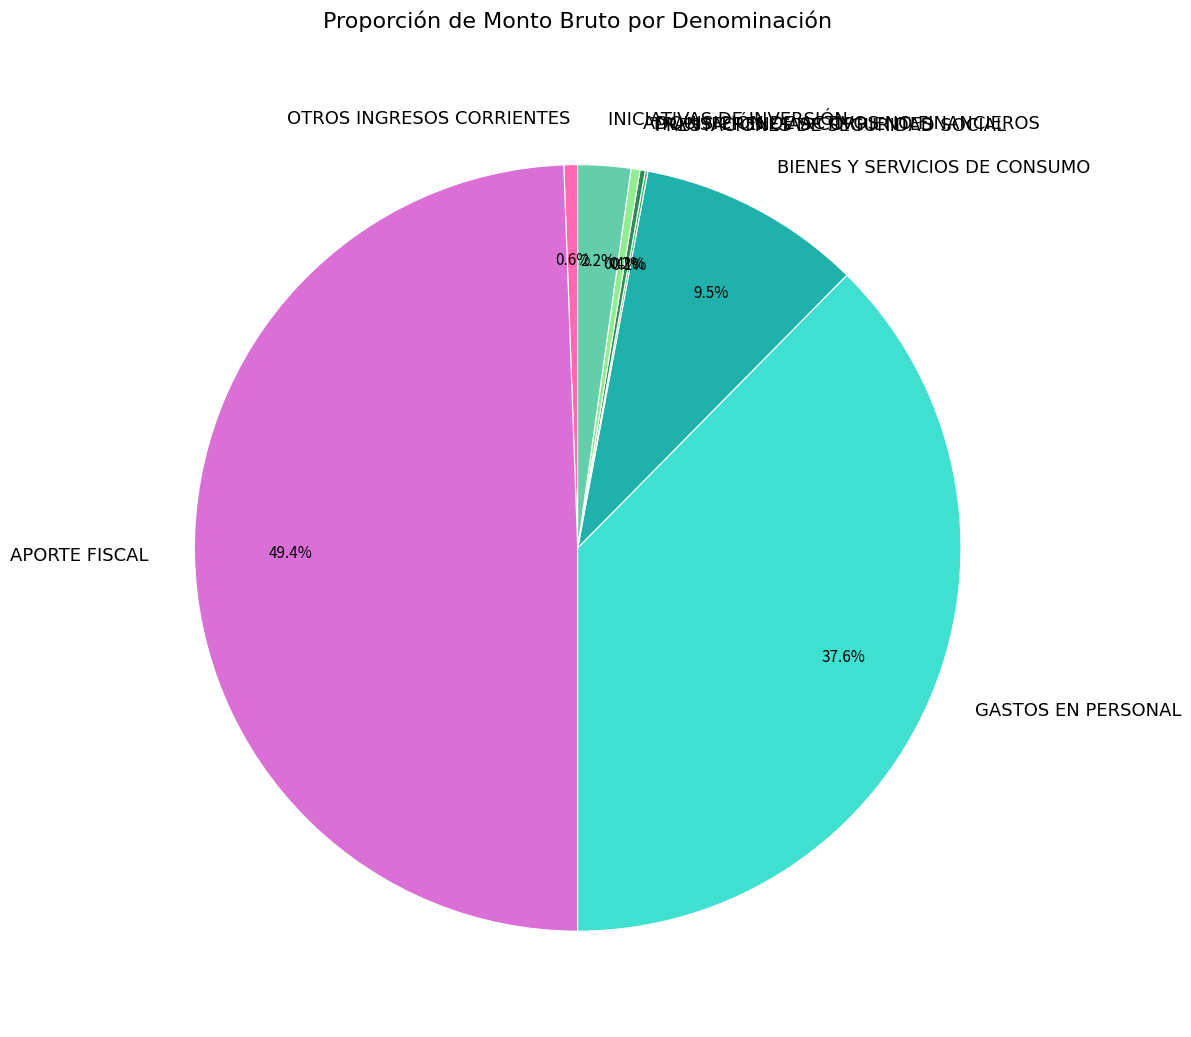

Does GASTOS EN PERSONAL account for over 50% of the chart?

No